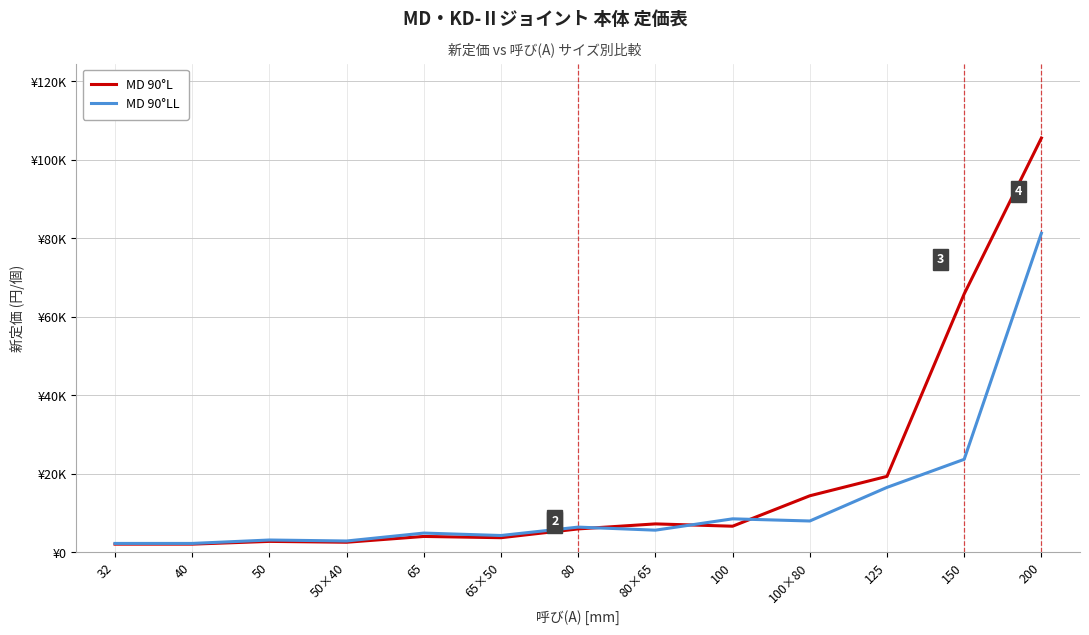

What is the lowest value of the MD 90°L series?

2020